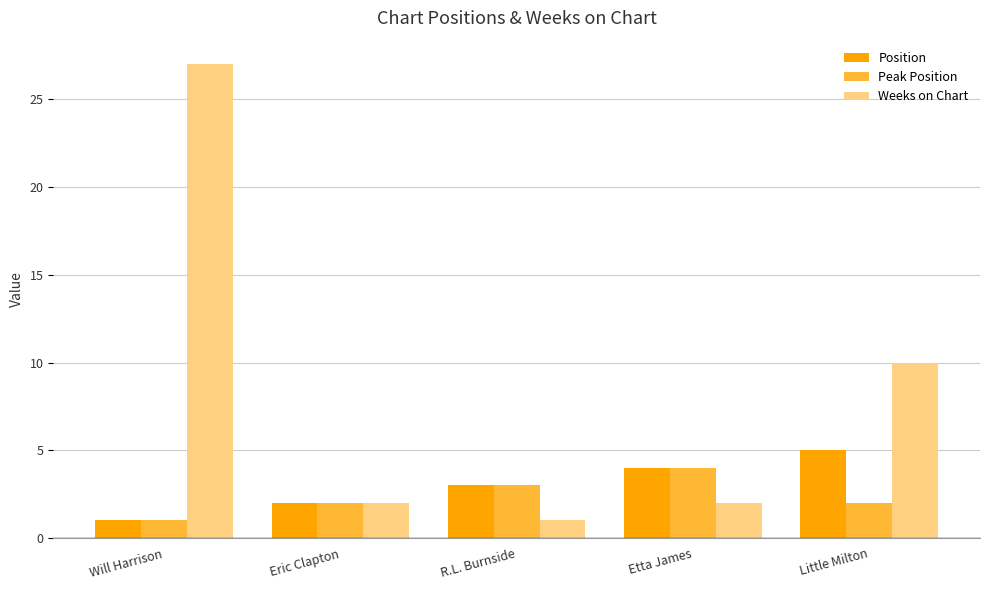

Reading left to right, what are all the values shown in this chart?

Position: 1	2	3	4	5
Peak Position: 1	2	3	4	2
Weeks on Chart: 27	2	1	2	10